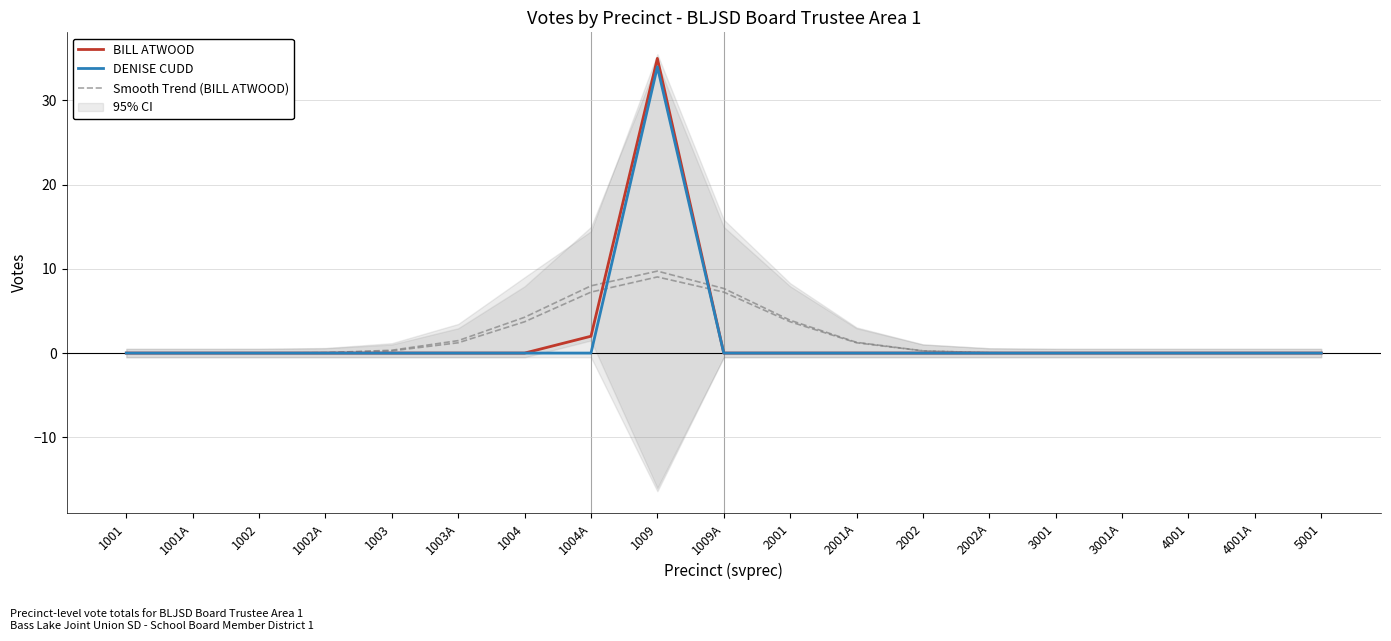

Which series has the widest spread of values?

BILL ATWOOD